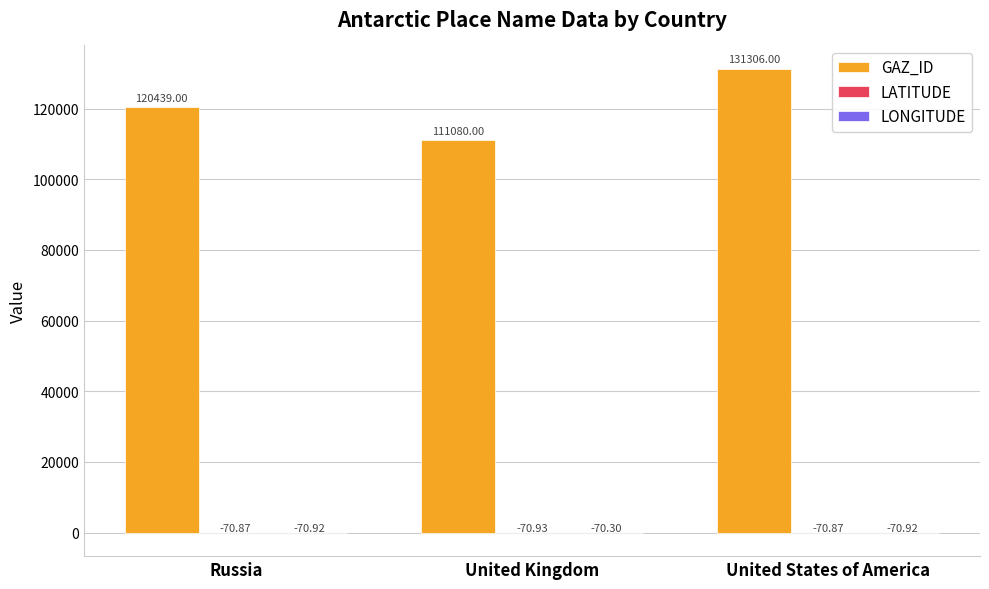

At which label is GAZ_ID closest to 121193?

Russia